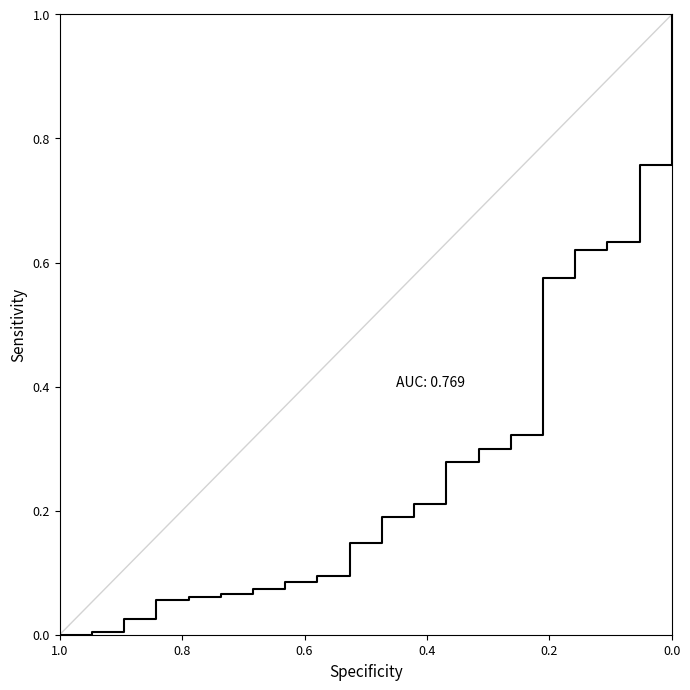

The chart shows a value of 0.3 at 0.0. True or false?

False